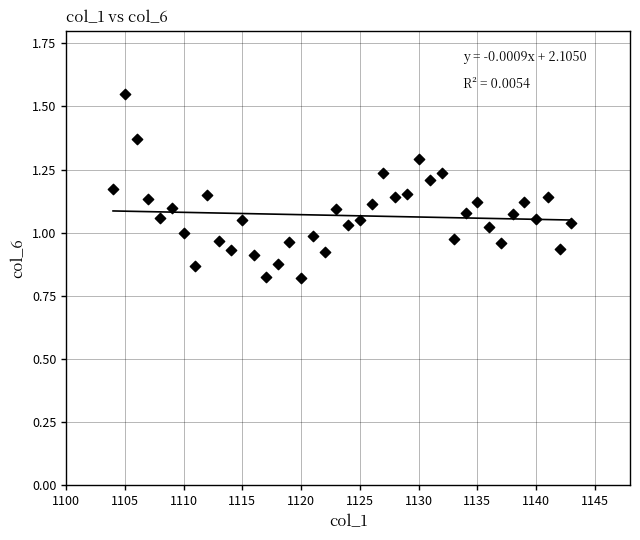

What is the range of Y values (max minus min)?

0.7